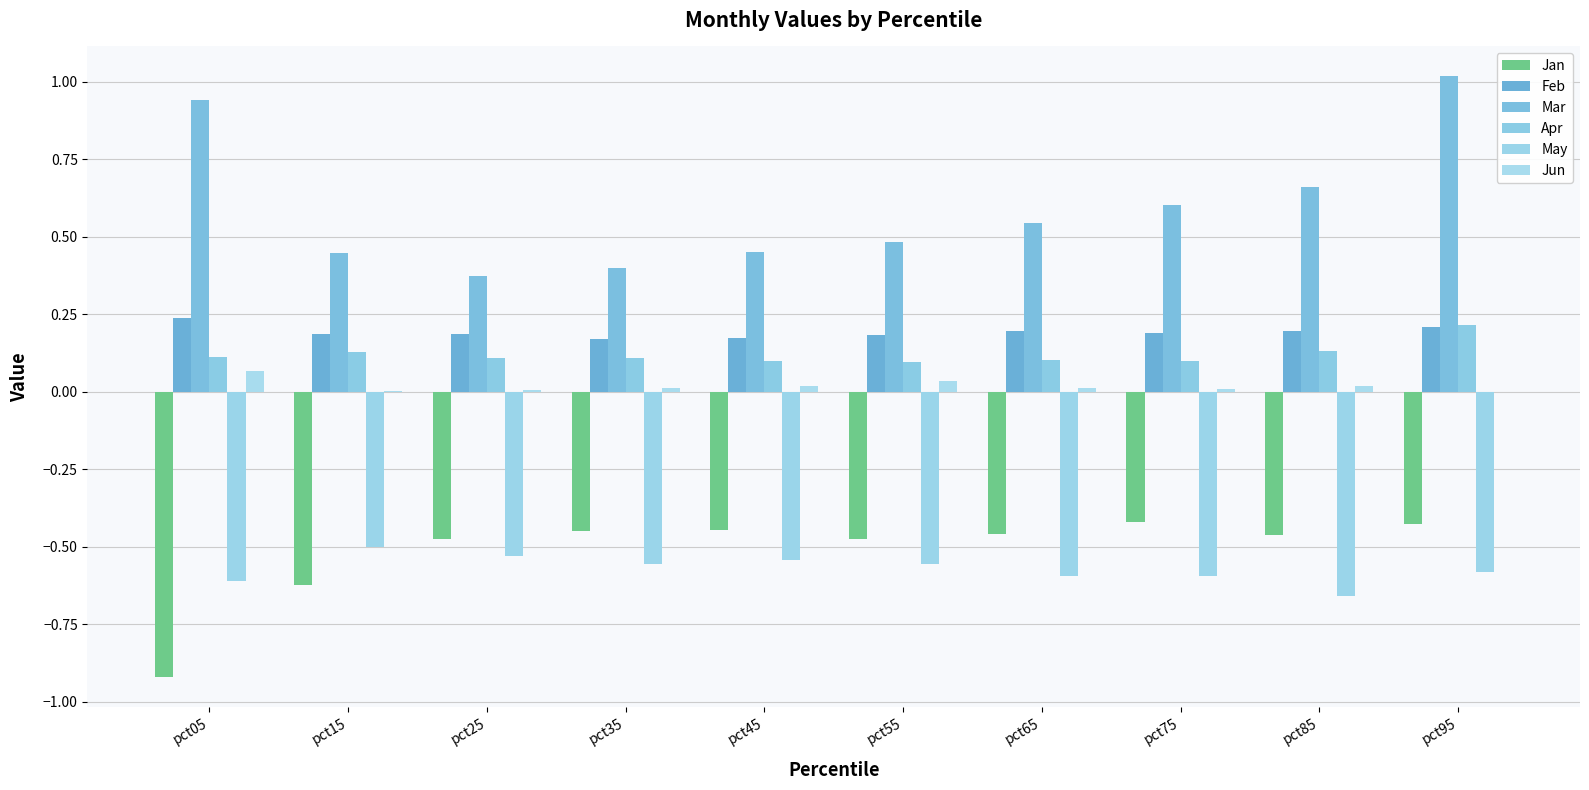

How many series are shown in this chart?

6